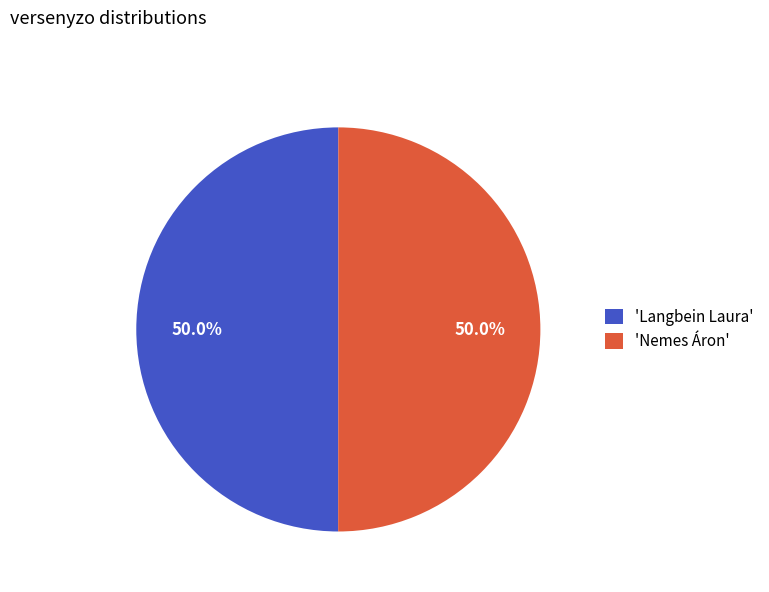

What is the ratio of the value at 'Langbein Laura' to the value at 'Nemes Áron'?

1.0